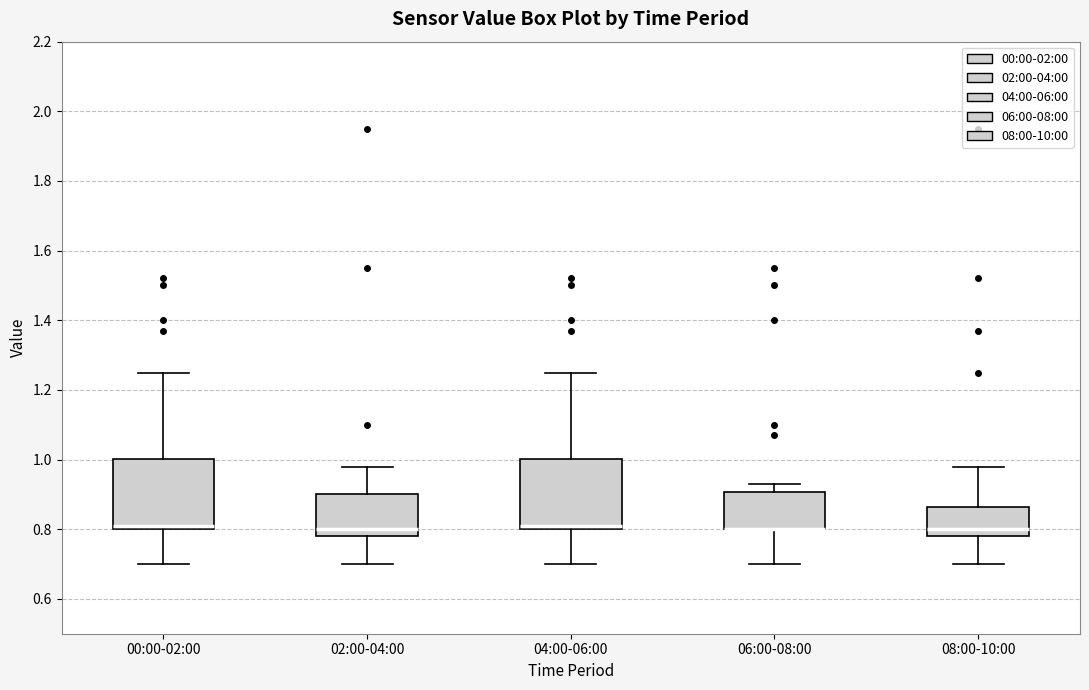

Where is the lower edge of the box for 02:00-04:00 on the y-axis? The values are not printed on the chart, so give them approximately, as read against the axis.

0.78